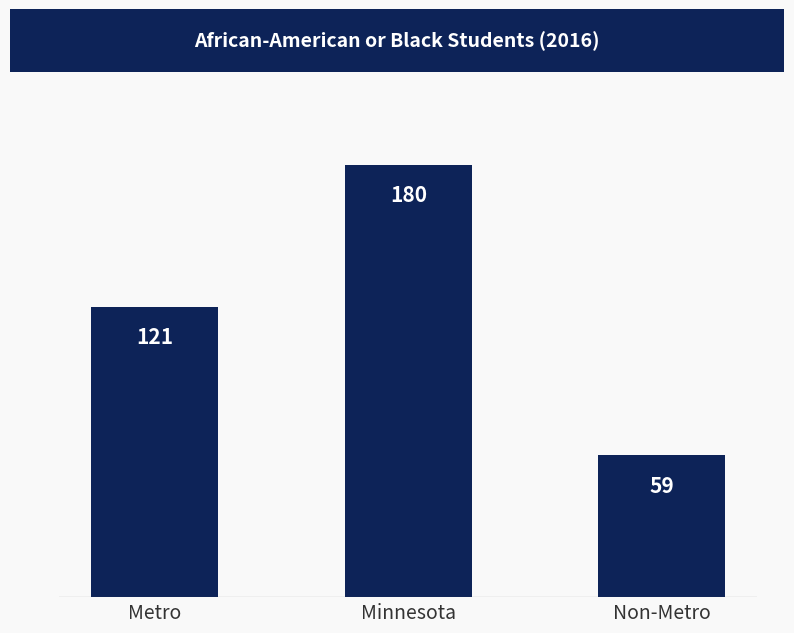

The chart shows a value of 180 at Minnesota. True or false?

True